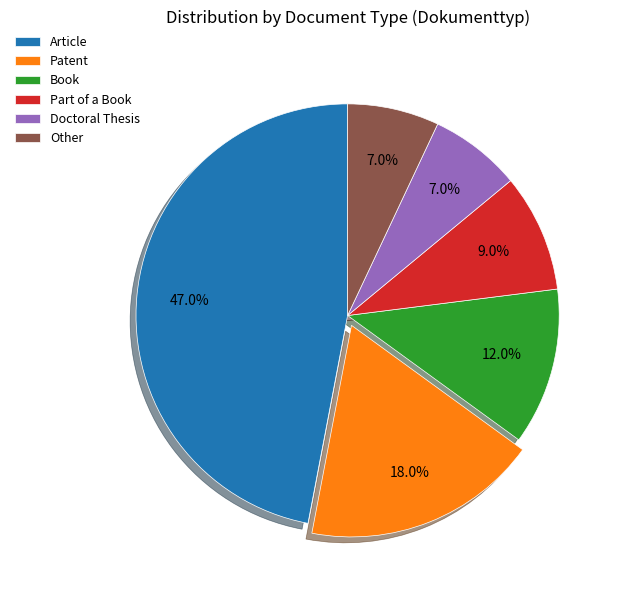

What is the largest slice in the pie chart?

Article